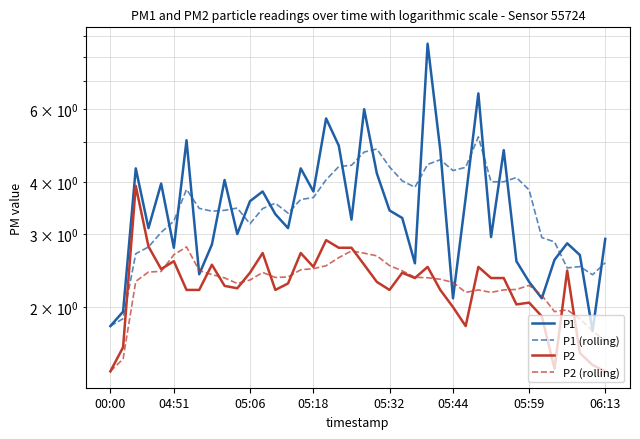

The P1 (rolling) series shows 1.0 at 05:06. True or false?

False